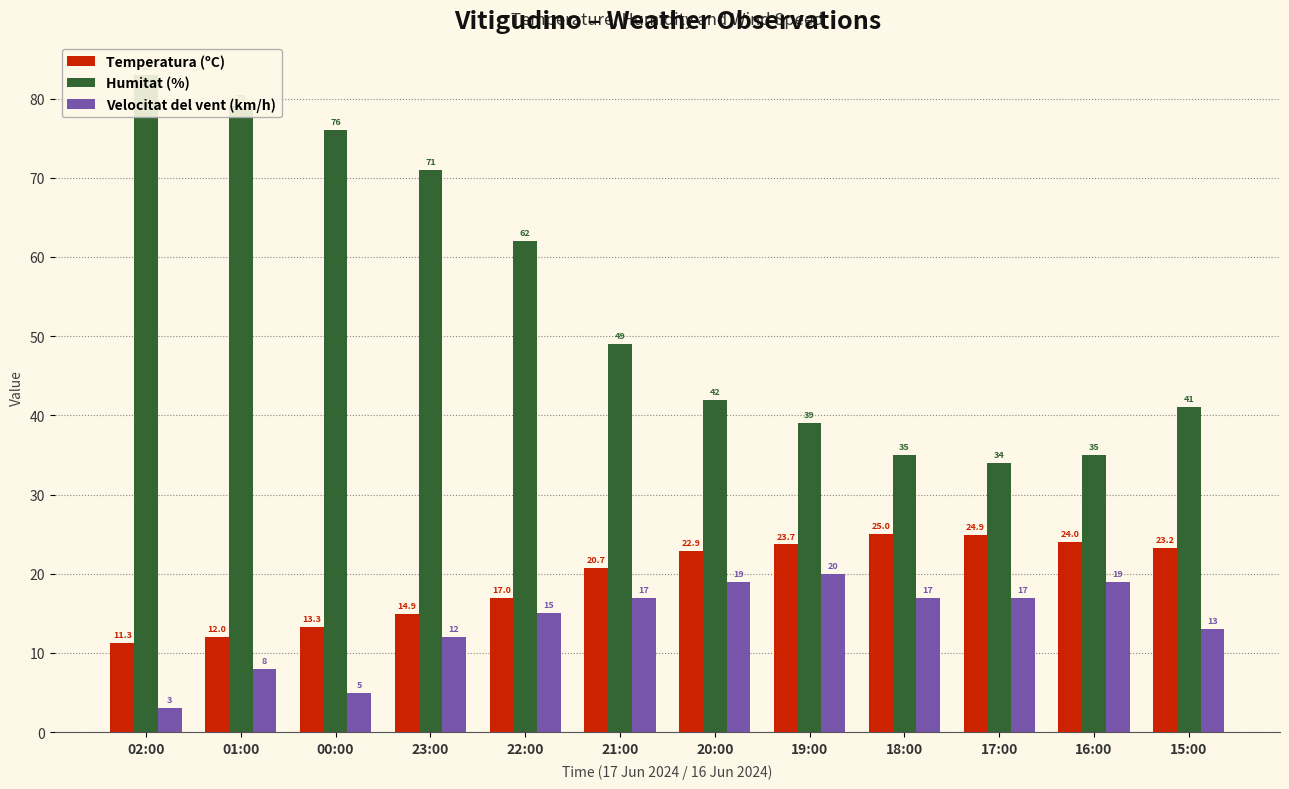

How many groups of bars are there?

12